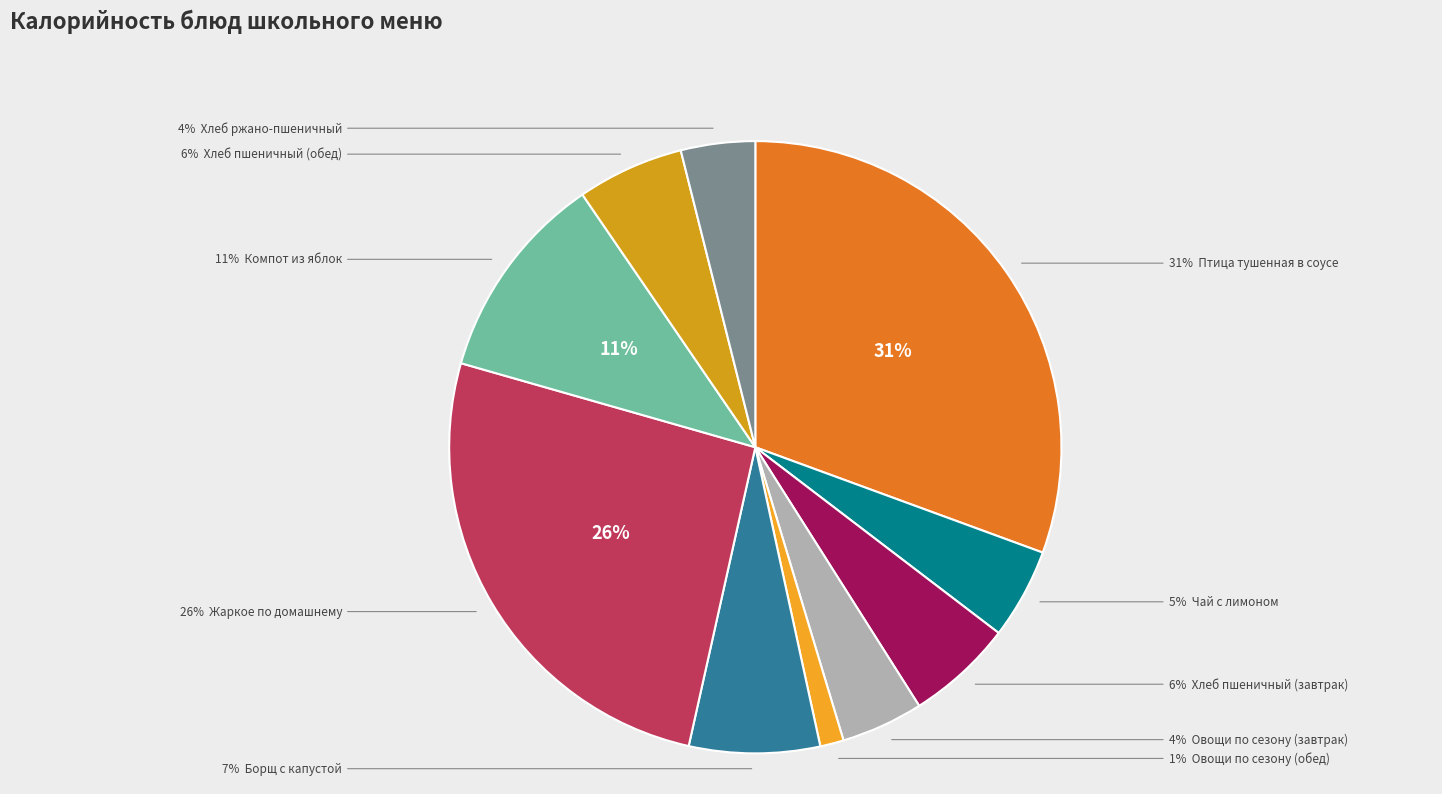

Which category has the biggest portion of the pie?

Птица тушенная в соусе